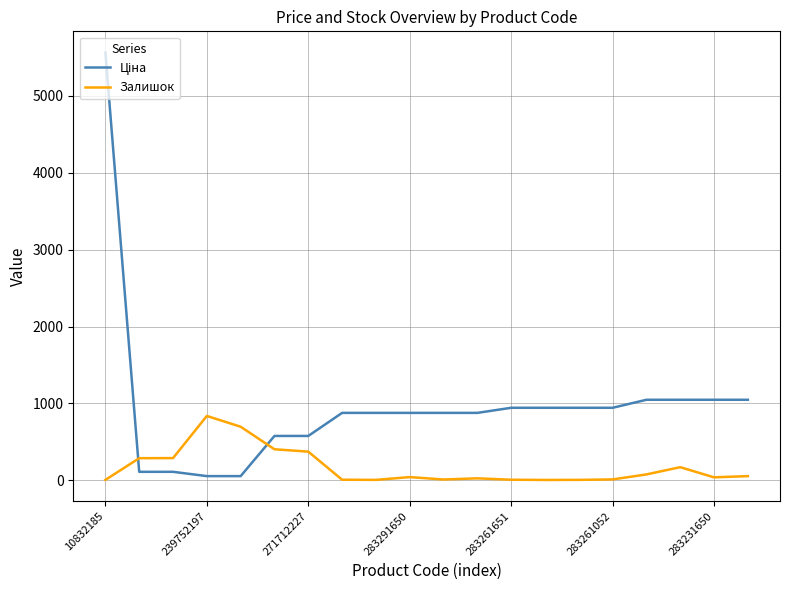

What is the maximum value for Залишок?

838.0